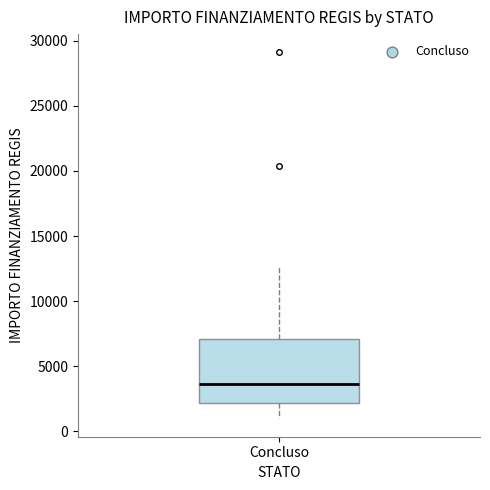

Where is the lower edge of the box for Concluso on the y-axis? The values are not printed on the chart, so give them approximately, as read against the axis.

2000